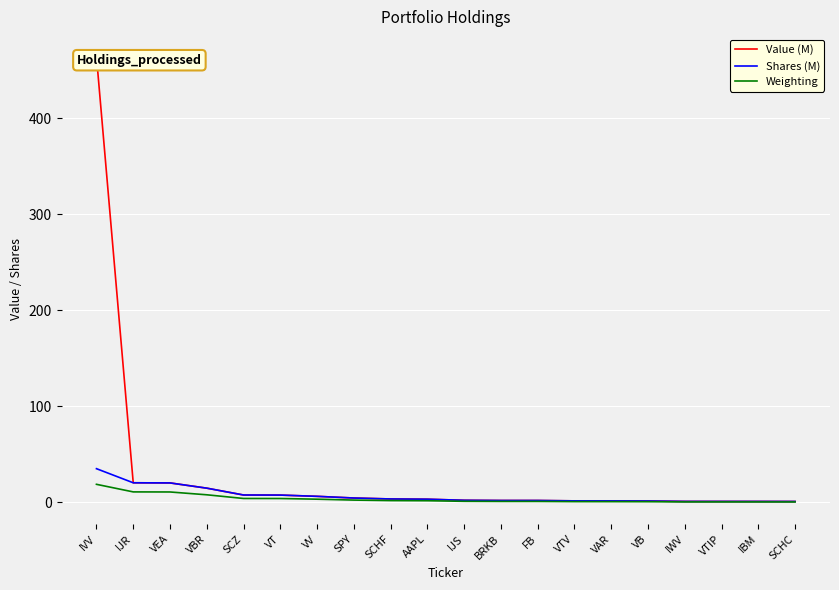

Rank the series by their maximum value, from highest to lowest.

Value (M), Shares (M), Weighting